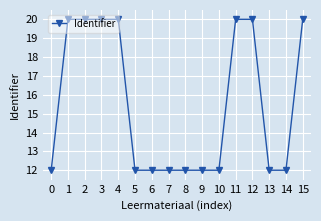

True or false: the data shows 31.7 at 14.

False